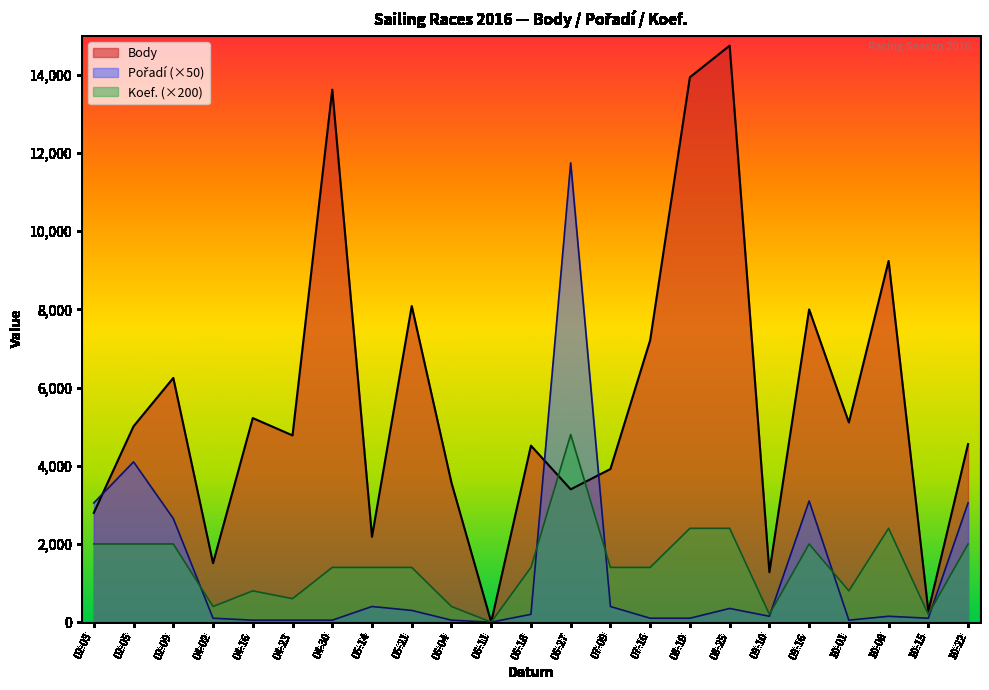

The value of Body at 05-14 is 438. True or false?

False